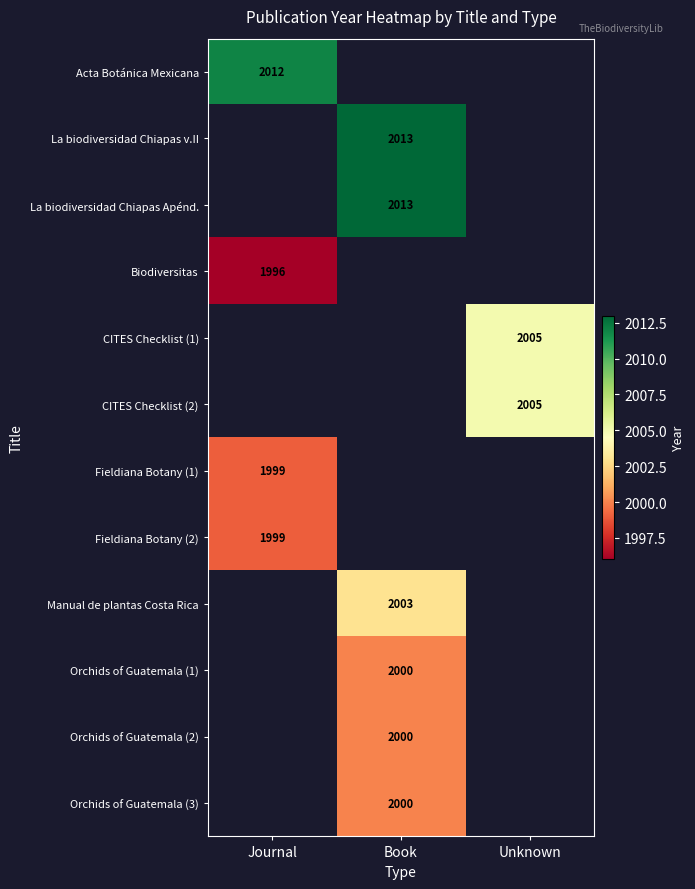

Rank the series at Book from lowest to highest value.

Orchids of Guatemala (1), Orchids of Guatemala (2), Orchids of Guatemala (3), Acta Botánica Mexicana, La biodiversidad Chiapas v.II, La biodiversidad Chiapas Apénd., Biodiversitas, CITES Checklist (1), CITES Checklist (2), Fieldiana Botany (1), Fieldiana Botany (2), Manual de plantas Costa Rica